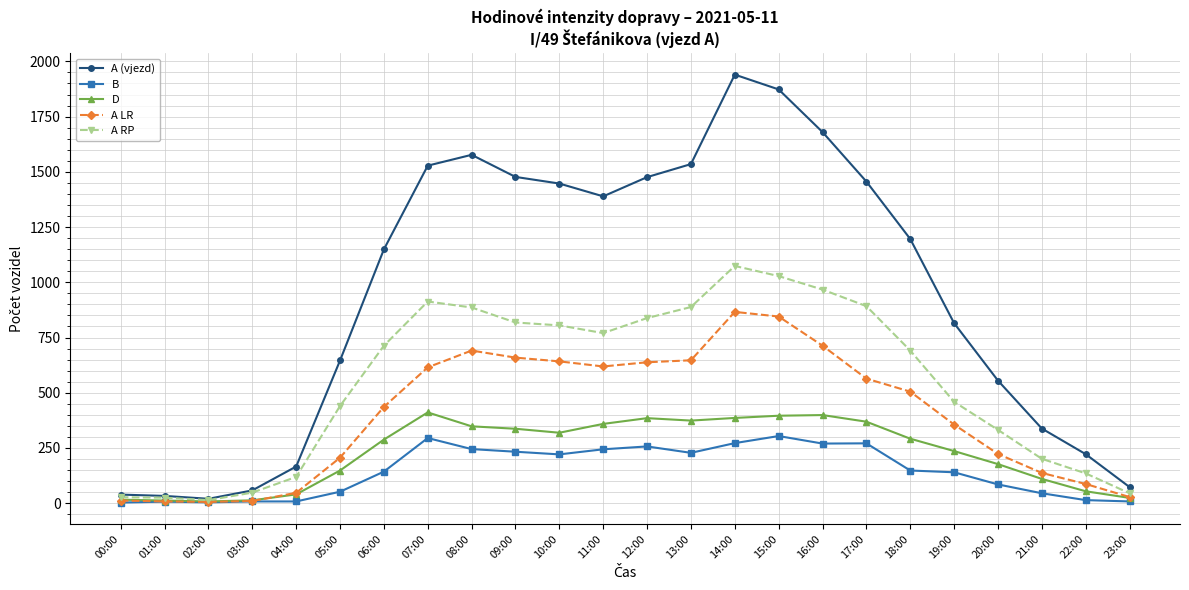

What is the sum of the A (vjezd) values at 16:00 and 19:00?

2495